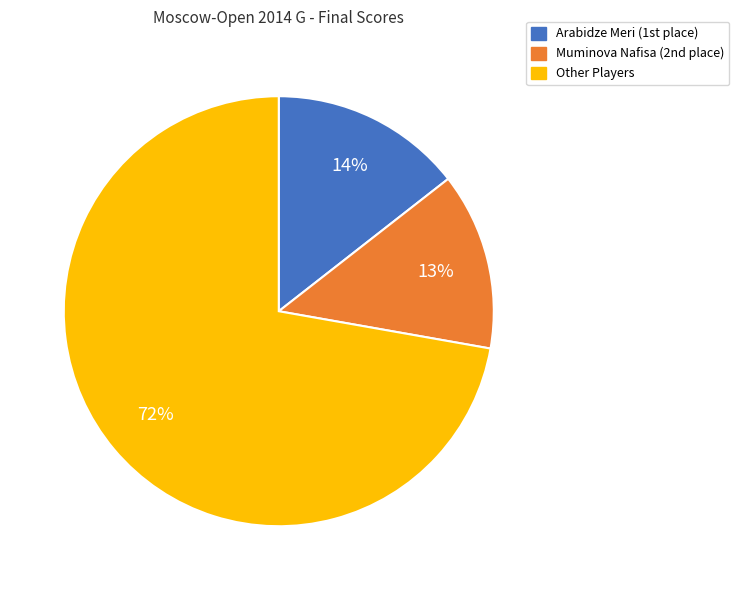

Is there any slice that represents more than half of the pie?

Yes